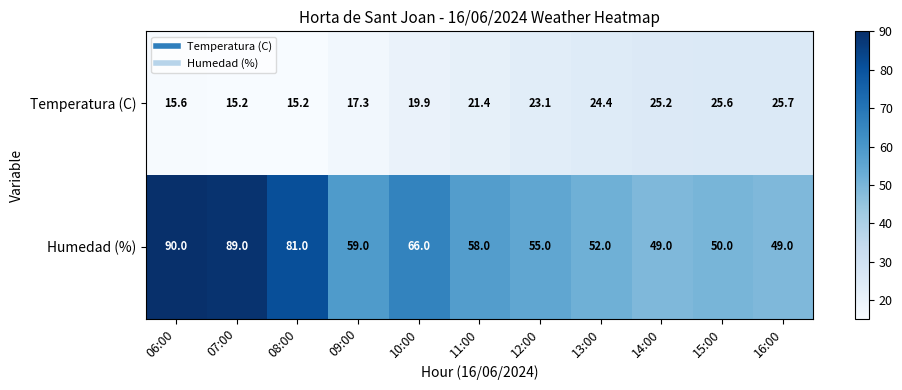

At how many categories does at least one series exceed 41?

11